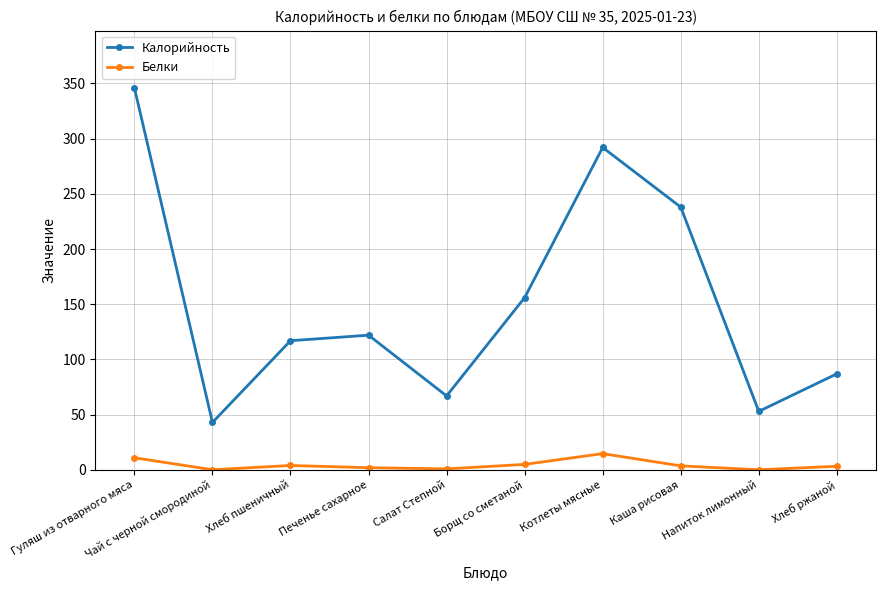

What are all the series names shown in the legend?

Калорийность, Белки